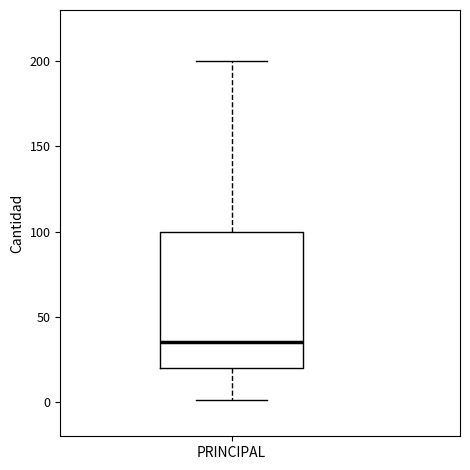

Read this box plot against the y-axis: the position of the median line, the range covered by the box, and the ends of both whiskers. The values are not printed on the chart, so give them approximately, as read against the axis.

median 35, box 20 to 100, whiskers 0 to 200